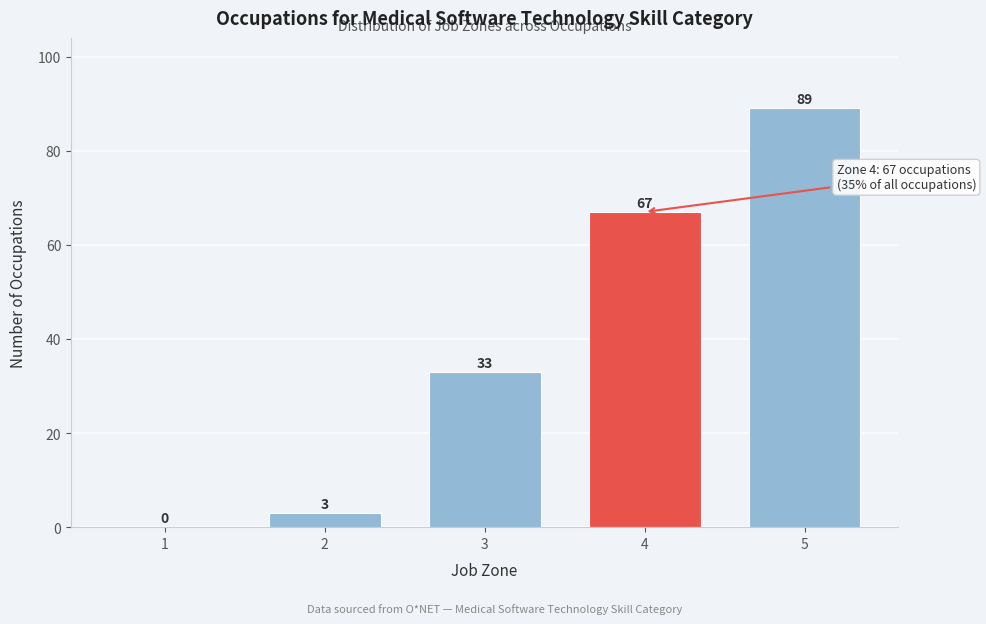

What is the approximate value at 3?

33